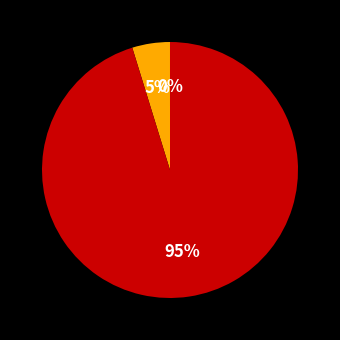

To the nearest percent, what is the difference between the largest and smallest slice percentages?

95%